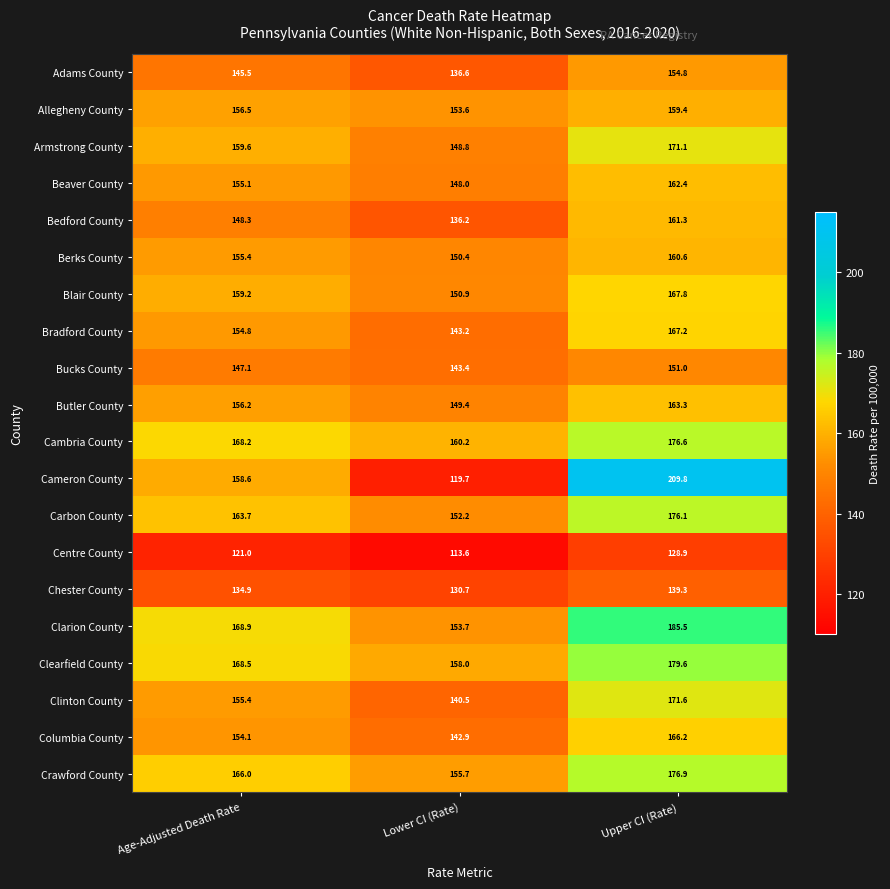

Rank the series at Upper CI (Rate) from lowest to highest value.

Centre County, Chester County, Bucks County, Adams County, Allegheny County, Berks County, Bedford County, Beaver County, Butler County, Columbia County, Bradford County, Blair County, Armstrong County, Clinton County, Carbon County, Cambria County, Crawford County, Clearfield County, Clarion County, Cameron County